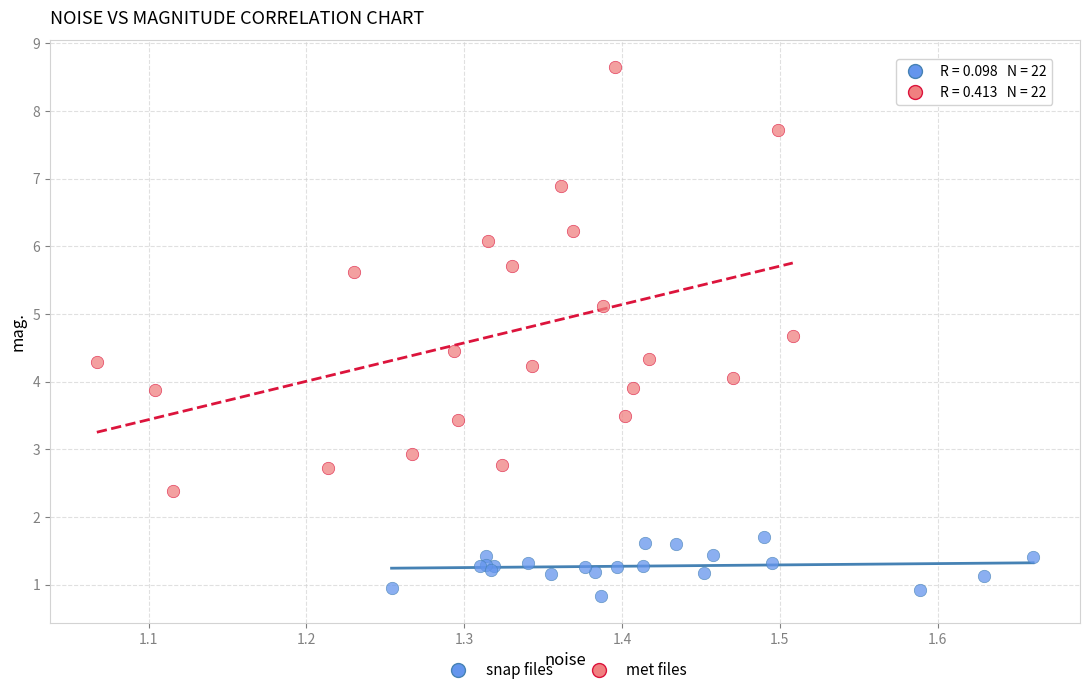

Which series has the largest Y range (max minus min)?

met files